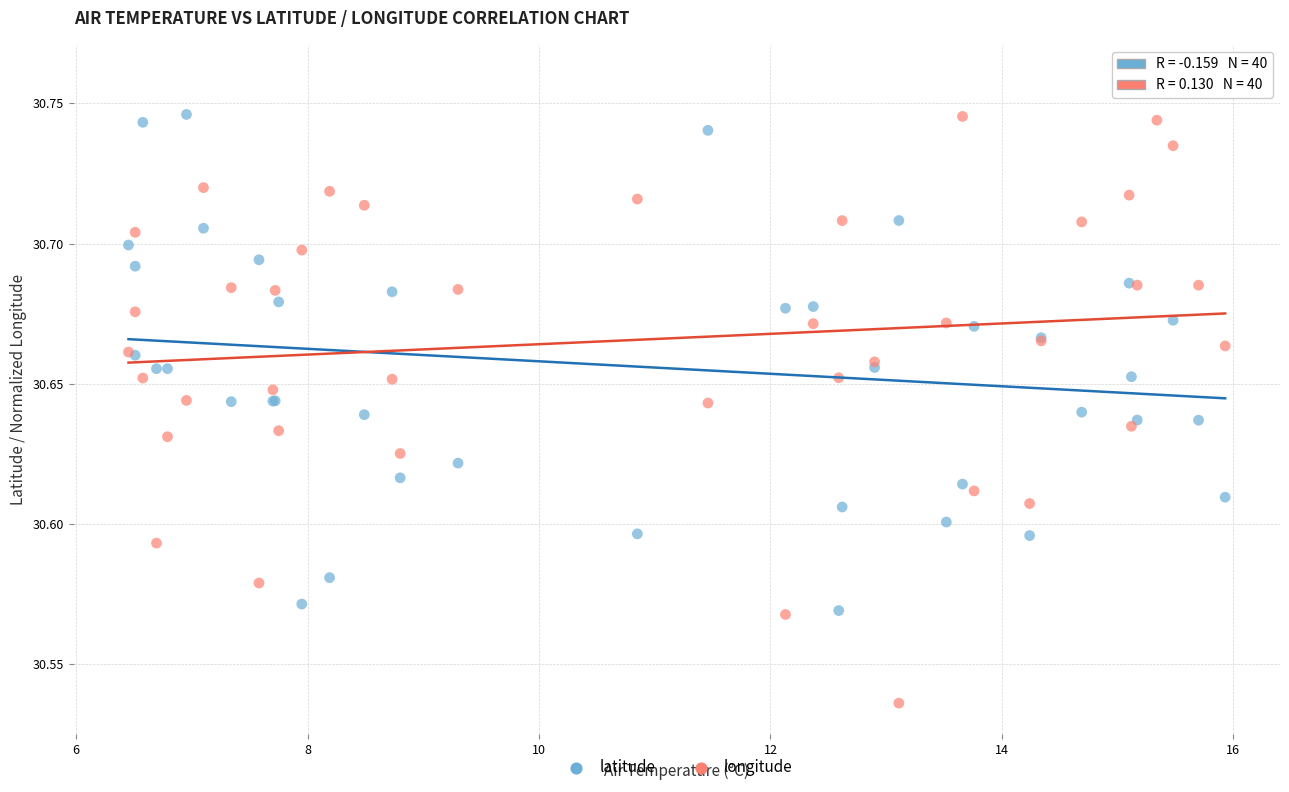

What is the X range (max minus min) for the scatter plot?

9.5